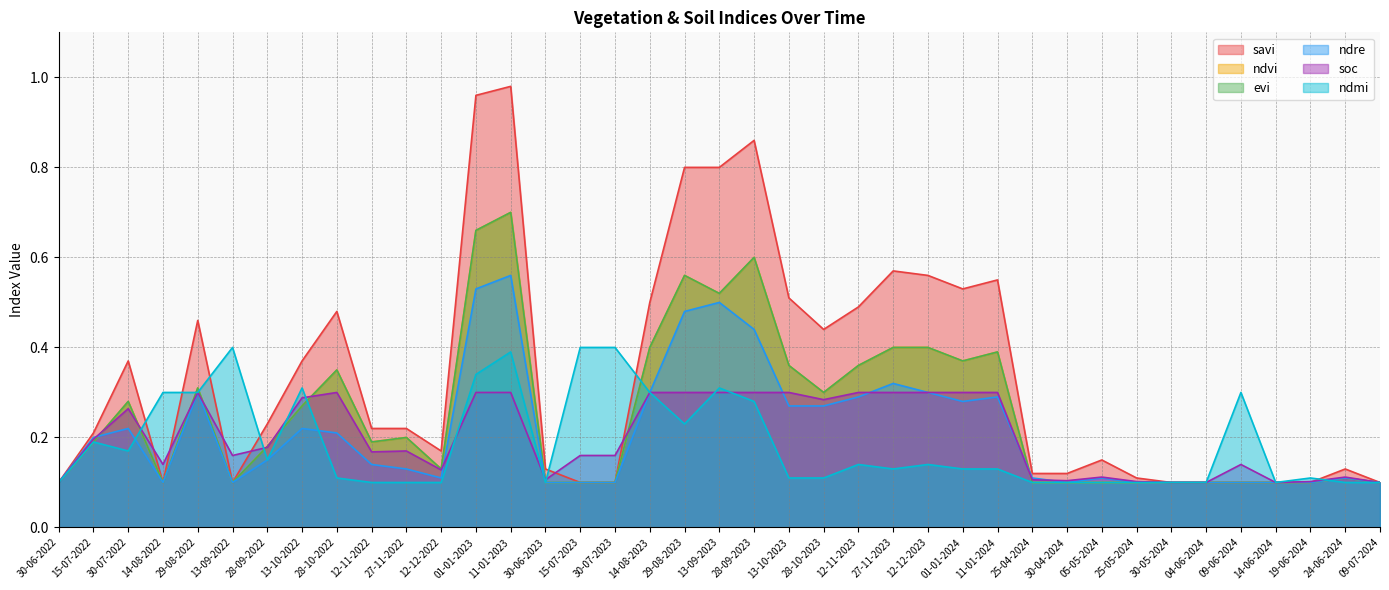

True or false: ndvi and evi intersect in this chart.

False